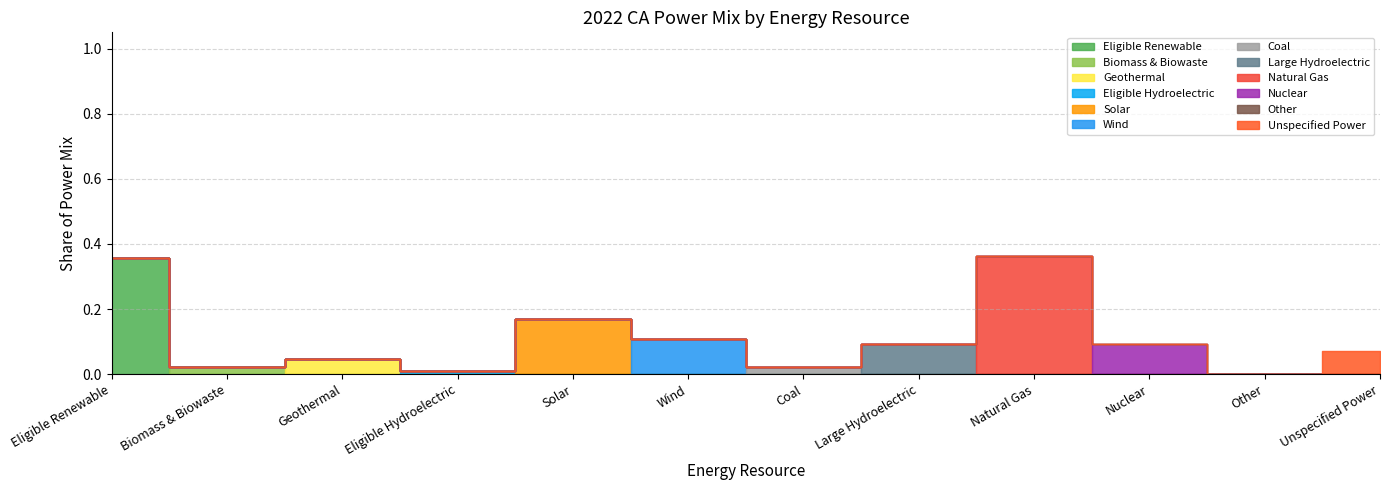

True or false: the data has more than 2 interior local peaks.

True